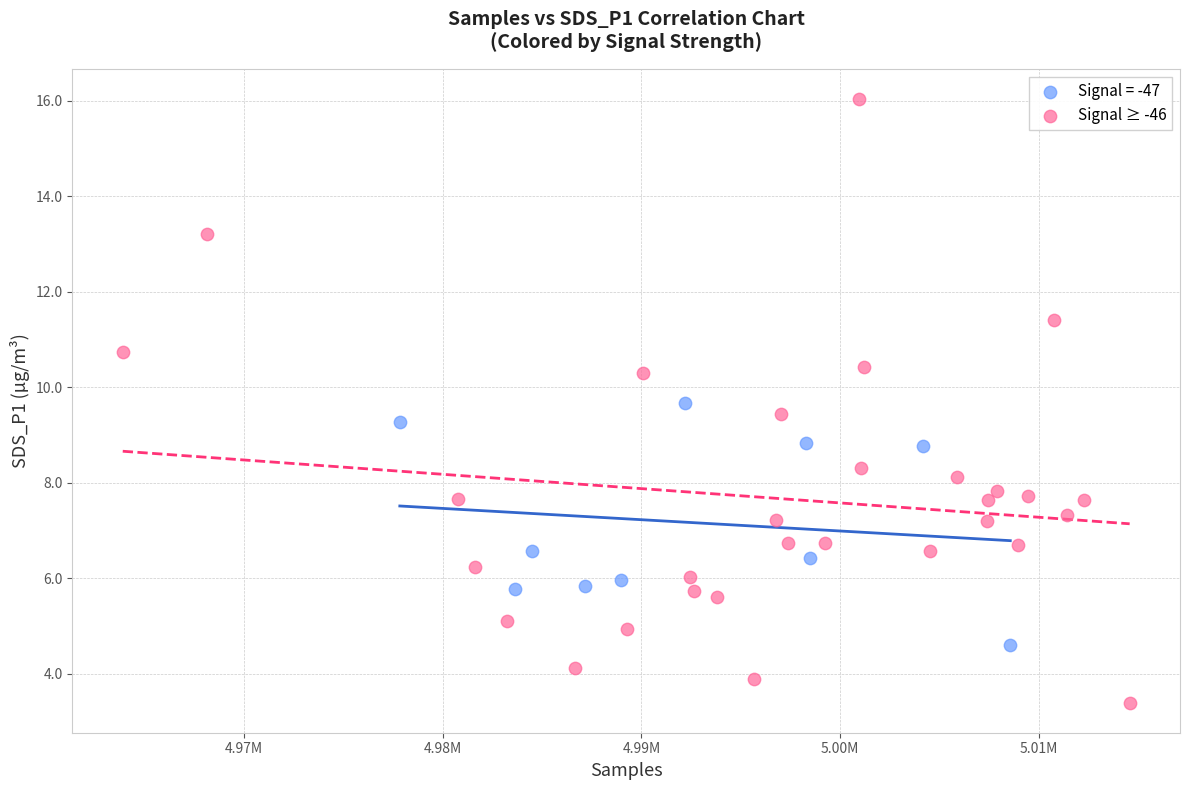

Which series contains the highest Y value?

Signal ≥ -46